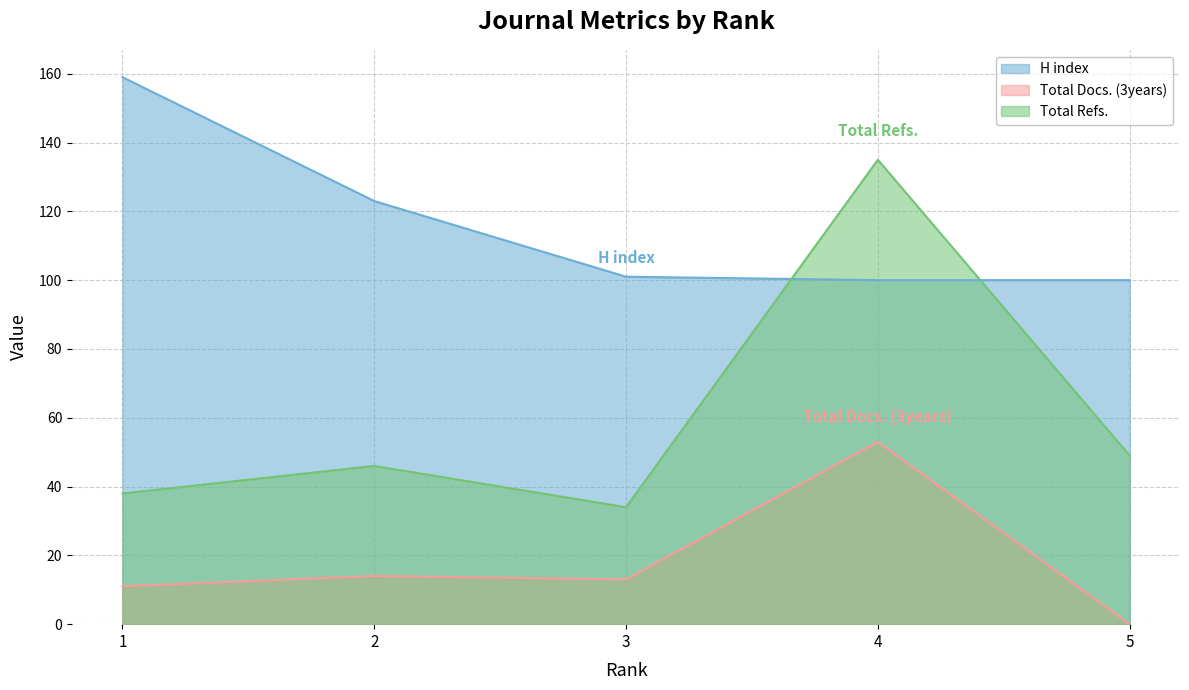

Where is the first local minimum for Total Docs. (3years)?

3